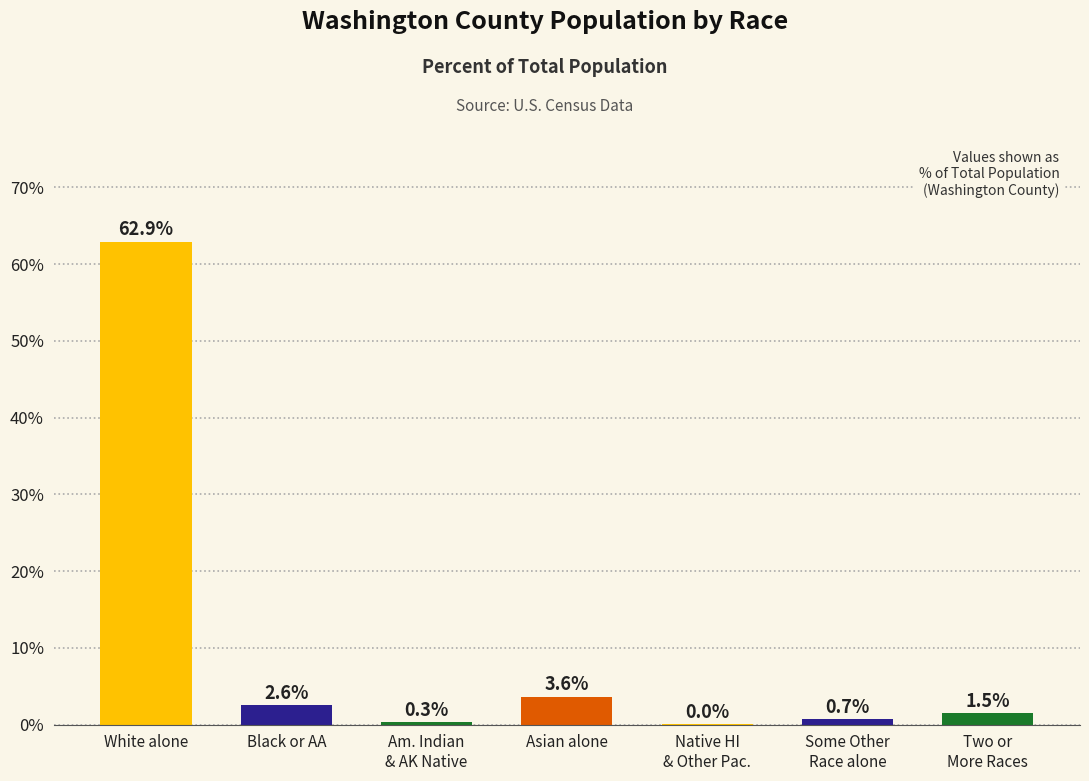

How many distinct data groups are displayed?

1